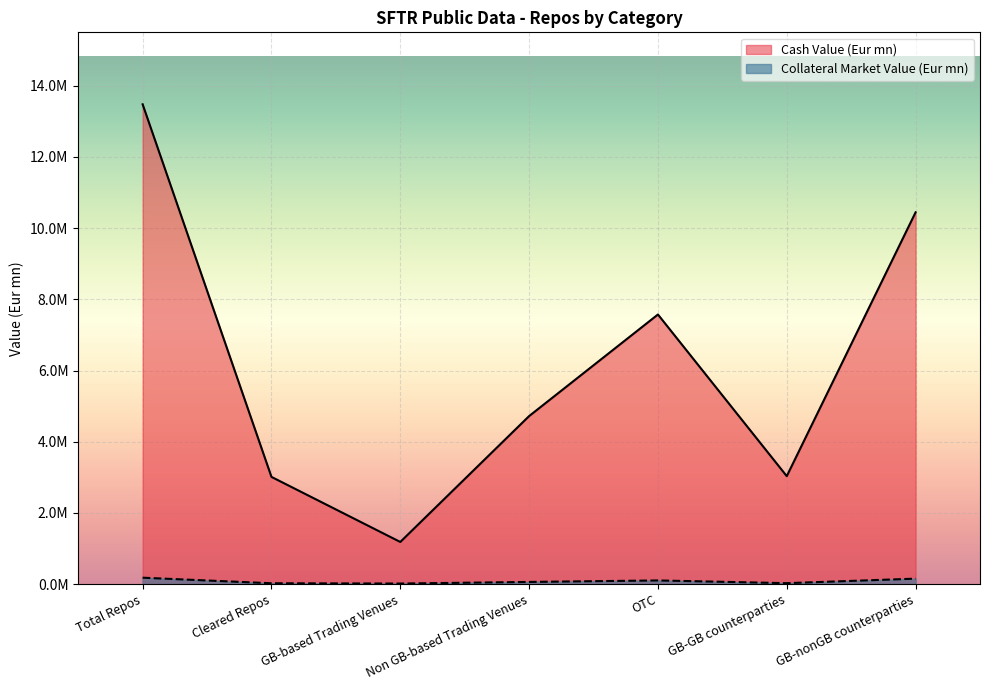

What is the highest value of the Cash Value (Eur mn) series?

13478902.1